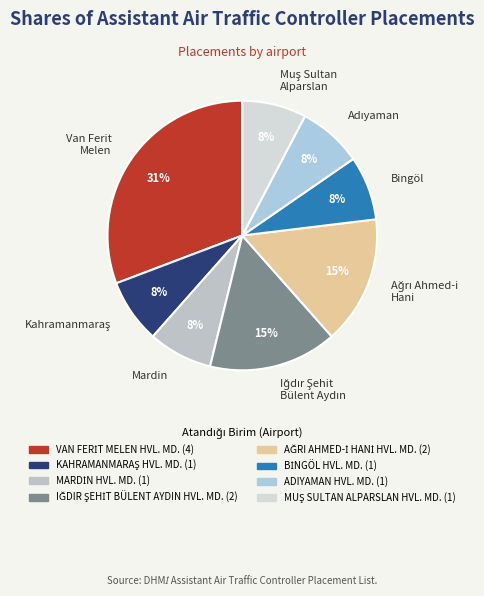

How many slices are in this pie chart?

8